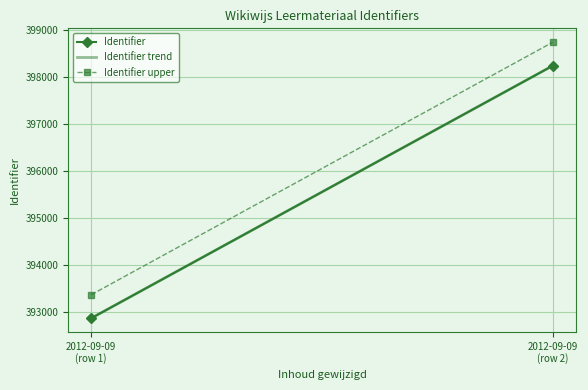

What is the average value of the Identifier upper series?

396054